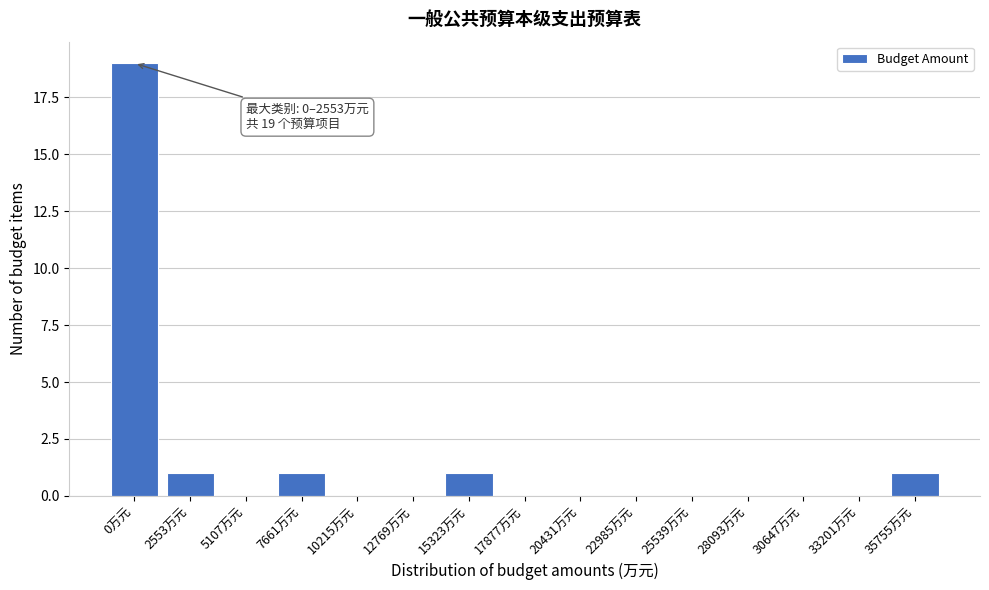

Reading right to left, list all the values displayed in this chart.

35755万元=1	33201万元=0	30647万元=0	28093万元=0	25539万元=0	22985万元=0	20431万元=0	17877万元=0	15323万元=1	12769万元=0	10215万元=0	7661万元=1	5107万元=0	2553万元=1	0万元=19